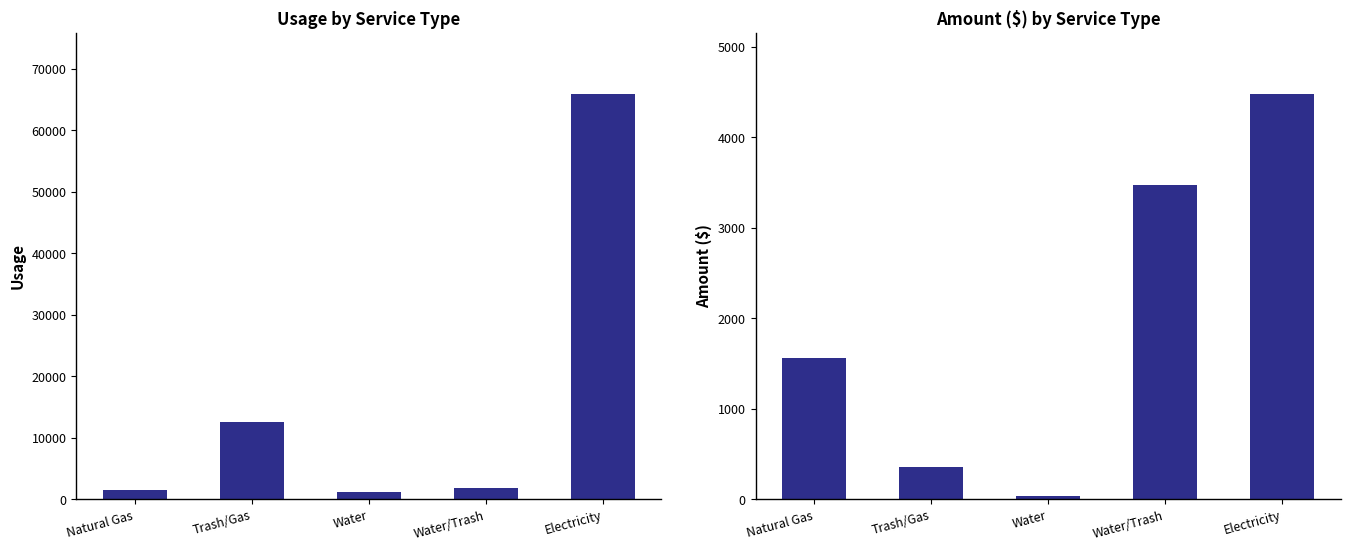

Where is Usage nearest to the value 33580?

Trash/Gas